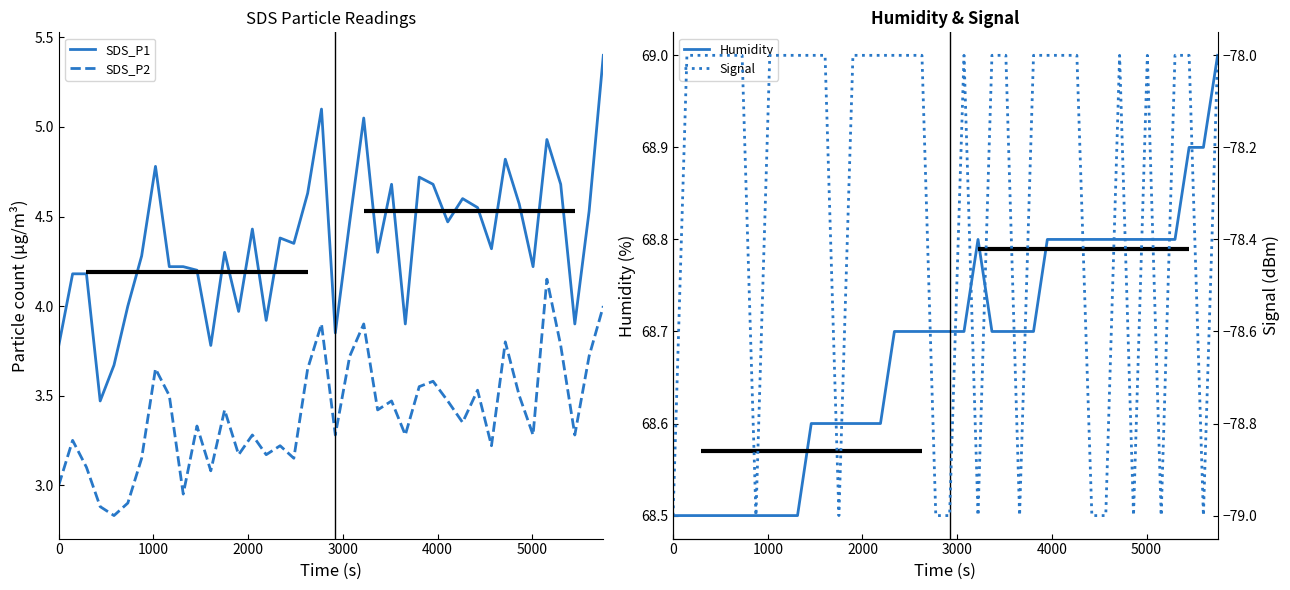

Reading left to right, extract all data points from this chart.

SDS_P1: 3.8	4.2	4.2	3.5	3.7	4.0	4.3	4.8	4.2	4.2	4.2	3.8	4.3	4.0	4.4	3.9	4.4	4.3	4.6	5.1	3.9	4.5	5.0	4.3	4.7	3.9	4.7	4.7	4.5	4.6	4.5	4.3	4.8	4.6	4.2	4.9	4.7	3.9	4.5	5.4
SDS_P2: 3.0	3.2	3.1	2.9	2.8	2.9	3.1	3.6	3.5	3.0	3.3	3.1	3.4	3.2	3.3	3.2	3.2	3.1	3.6	3.9	3.3	3.7	3.9	3.4	3.5	3.3	3.5	3.6	3.5	3.4	3.5	3.2	3.8	3.5	3.3	4.2	3.8	3.3	3.7	4.0
Humidity: 68.5	68.5	68.5	68.5	68.5	68.5	68.5	68.5	68.5	68.5	68.6	68.6	68.6	68.6	68.6	68.6	68.7	68.7	68.7	68.7	68.7	68.7	68.8	68.7	68.7	68.7	68.7	68.8	68.8	68.8	68.8	68.8	68.8	68.8	68.8	68.8	68.8	68.9	68.9	69.0
Signal: -79.0	-78.0	-78.0	-78.0	-78.0	-78.0	-79.0	-78.0	-78.0	-78.0	-78.0	-78.0	-79.0	-78.0	-78.0	-78.0	-78.0	-78.0	-78.0	-79.0	-79.0	-78.0	-79.0	-78.0	-78.0	-79.0	-78.0	-78.0	-78.0	-78.0	-79.0	-79.0	-78.0	-79.0	-78.0	-79.0	-78.0	-78.0	-79.0	-78.0